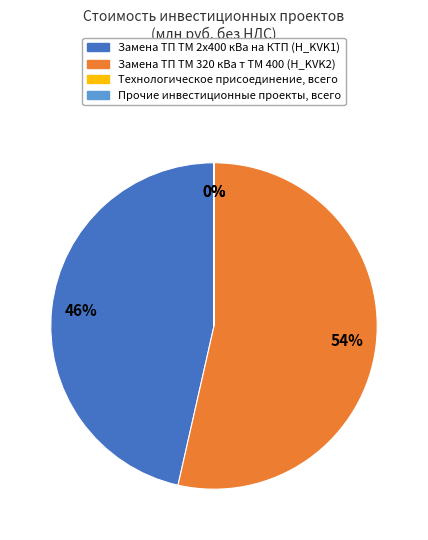

Which slice is the largest?

Замена ТП ТМ 320 кВа т ТМ 400 (H_KVK2)